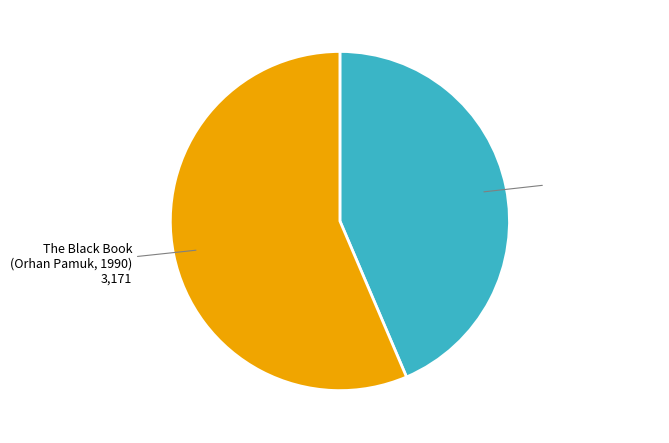

Which has a higher value, London Fields (Martin Amis, 1989) or The Black Book (Orhan Pamuk, 1990)?

The Black Book (Orhan Pamuk, 1990)